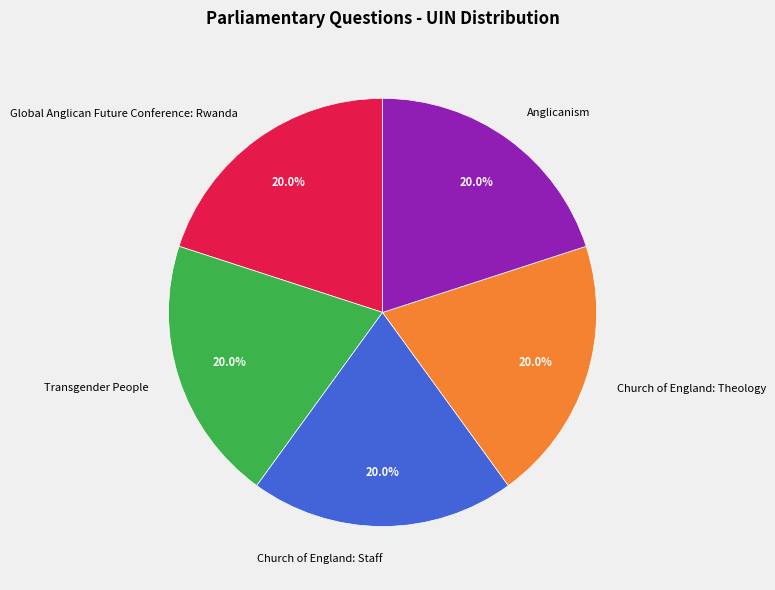

Is there any slice that represents more than half of the pie?

No